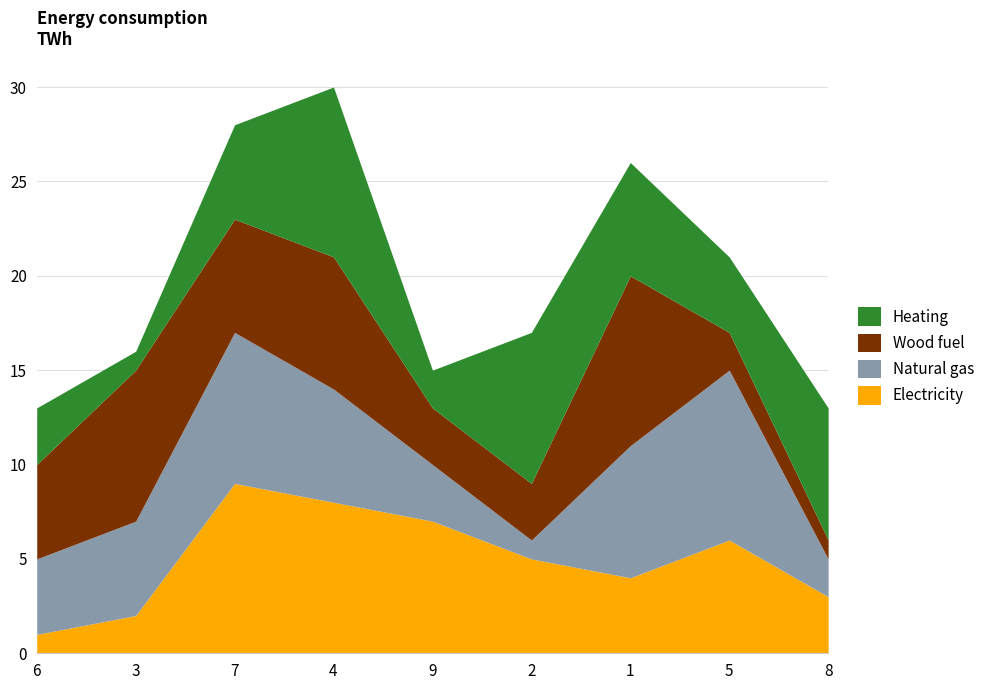

How many lines are shown in the chart?

4